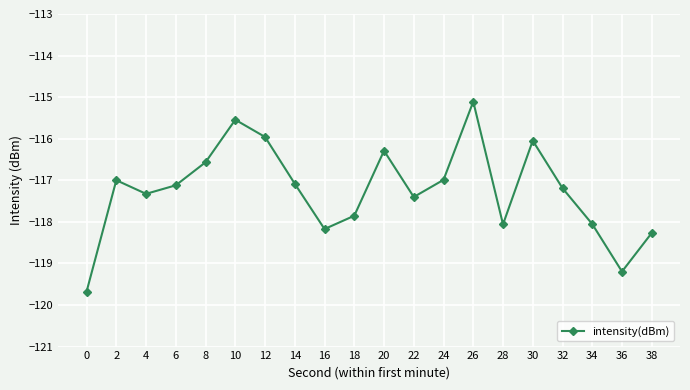

What is the difference between the second highest and minimum values?

4.1